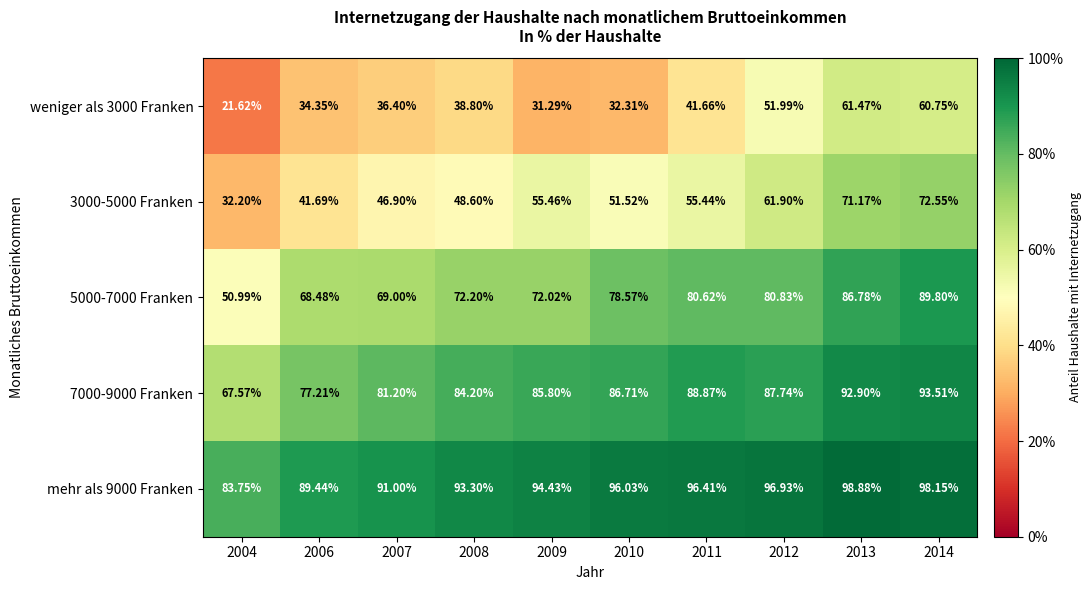

Count the number of categories in the chart.

10